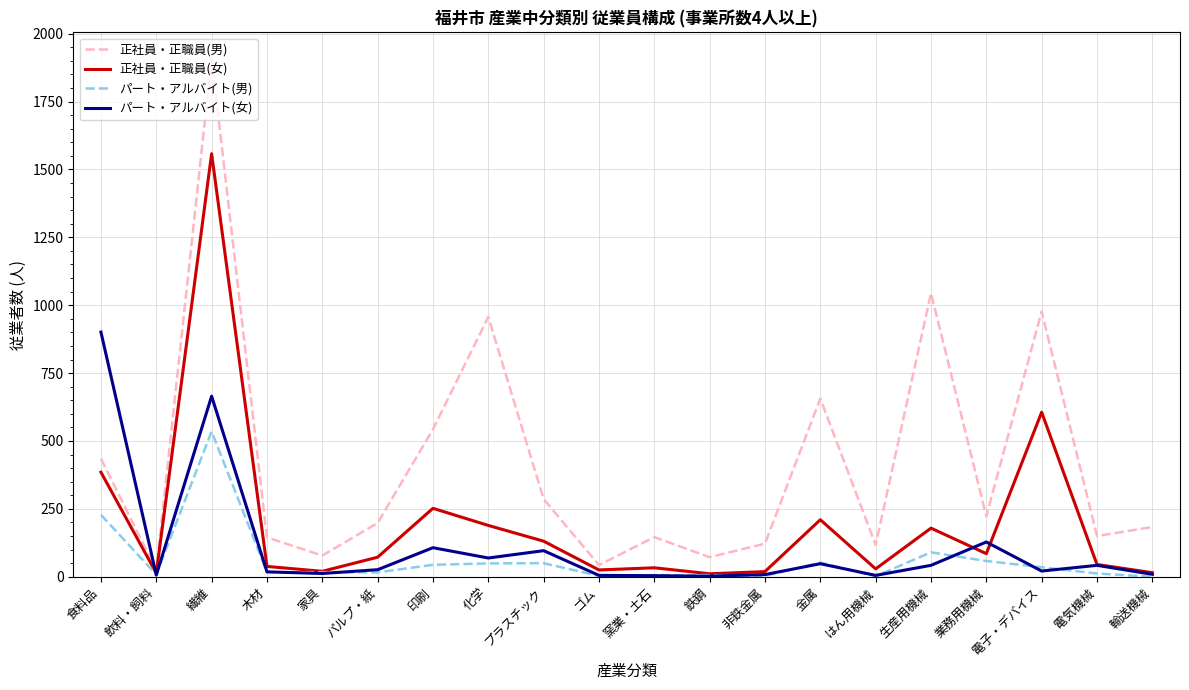

How many lines are shown in the chart?

4